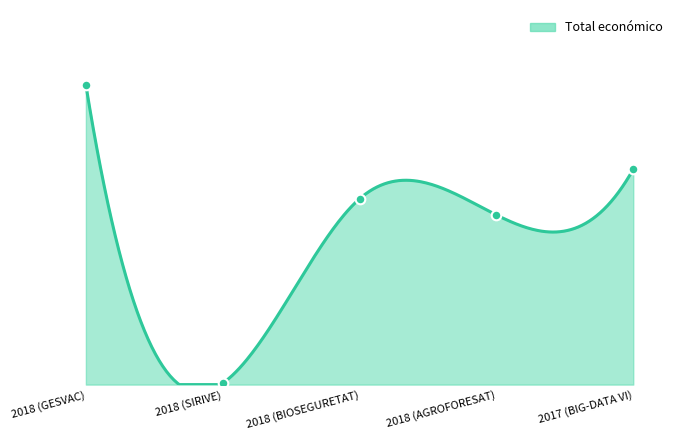

What is the change in value from 2018 (SIRIVE) to 2018 (AGROFORESAT)?

+3027556